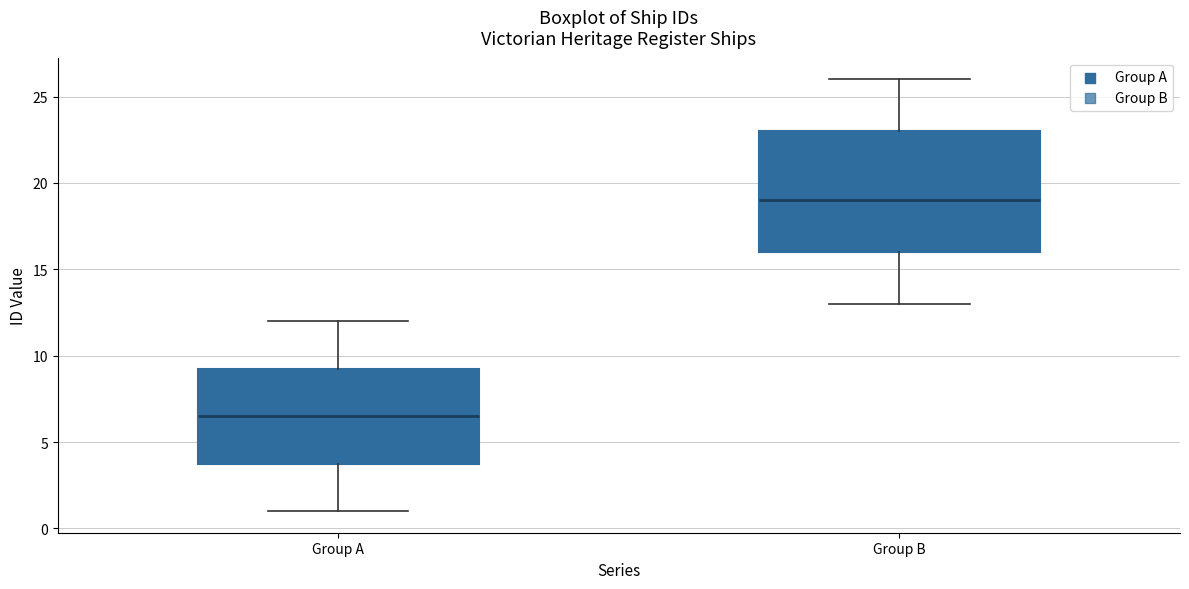

Which box's median line is the lowest?

Group A